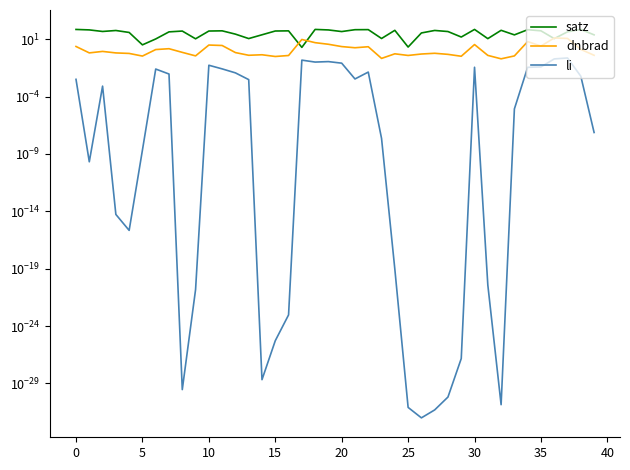

Is the value of dnbrad at 19 greater than the value of li at 17?

Yes